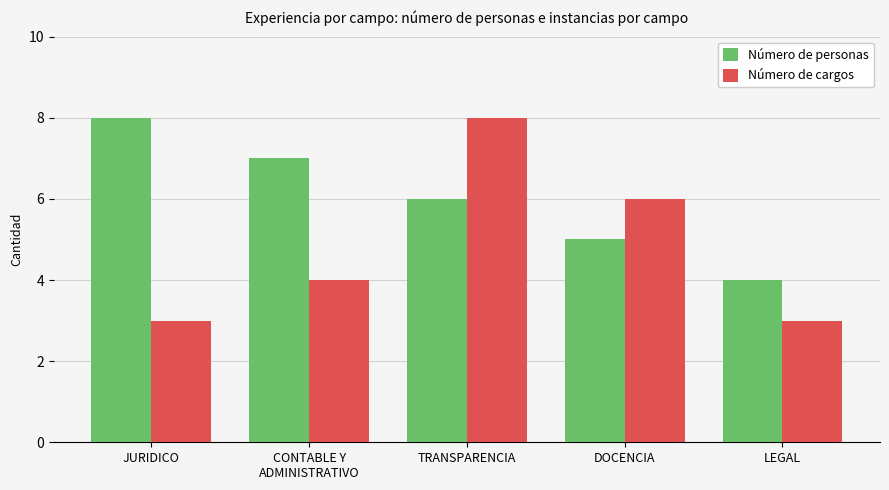

What is the sum of the Número de personas values at DOCENCIA and JURIDICO?

13